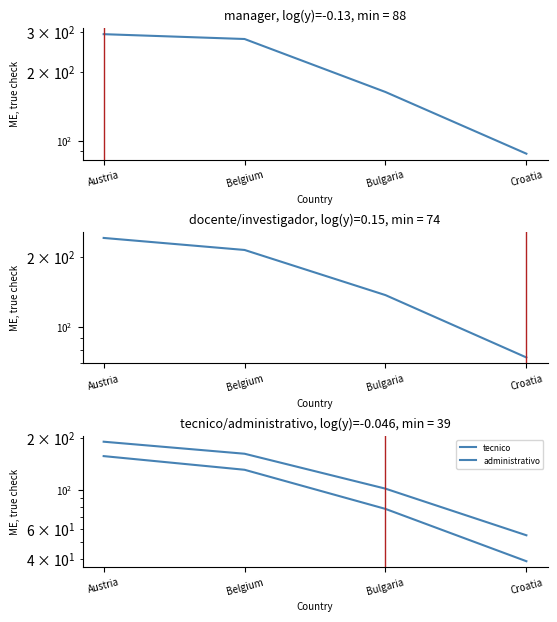

What is the label of the 3rd point from the right?

Belgium